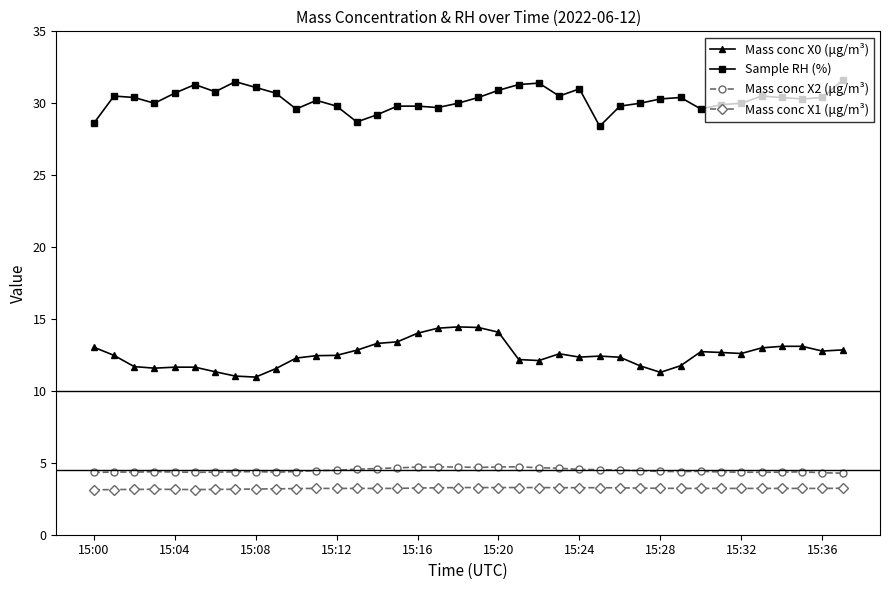

List the series in order of their peak value, lowest first.

Mass conc X1 (μg/m³), Mass conc X2 (μg/m³), Mass conc X0 (μg/m³), Sample RH (%)